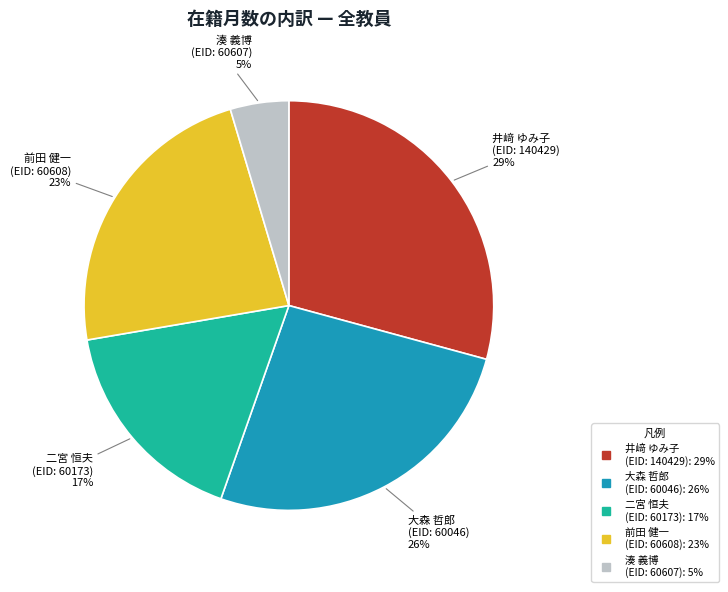

The 井﨑 ゆみ子 (EID: 140429) slice represents 19% of the pie. True or false?

False